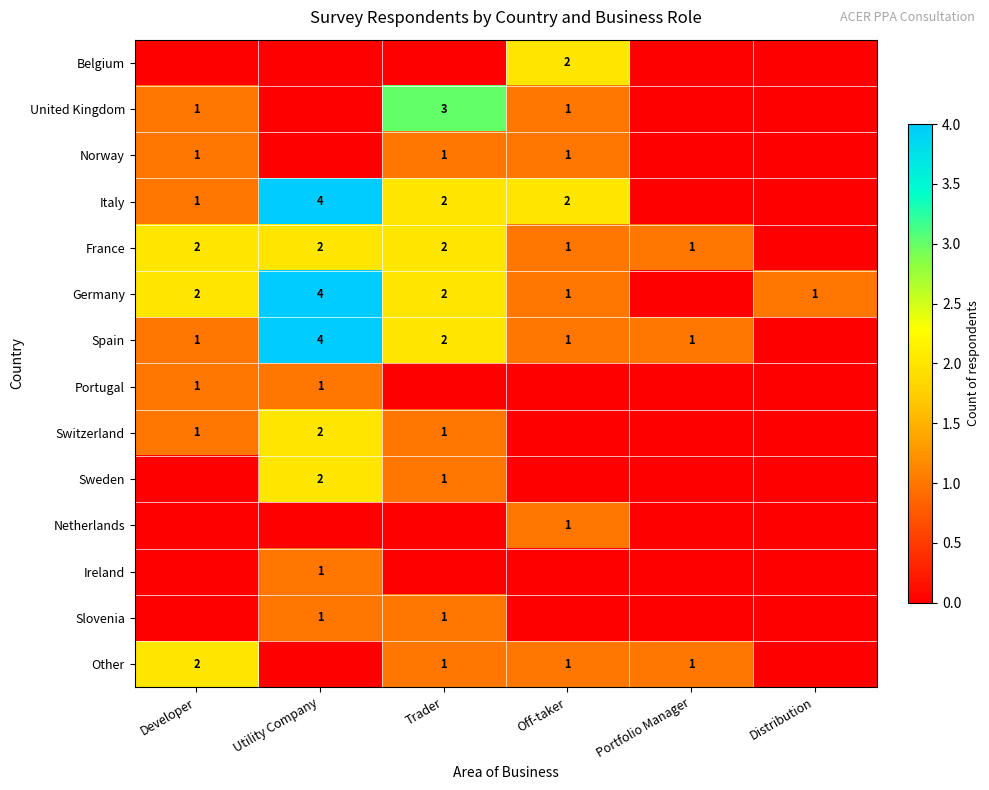

What is the sum of the France values at Off-taker and Developer?

3